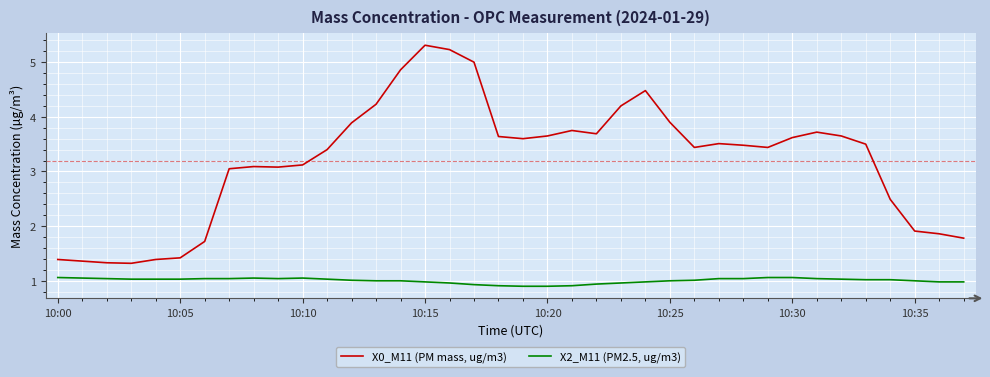

Which series has the largest total across all categories?

X0_M11 (PM mass, ug/m3)